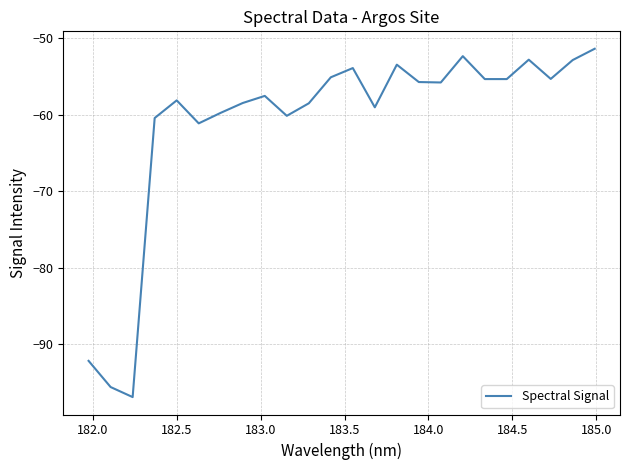

What is the difference between the maximum and minimum values?

45.4